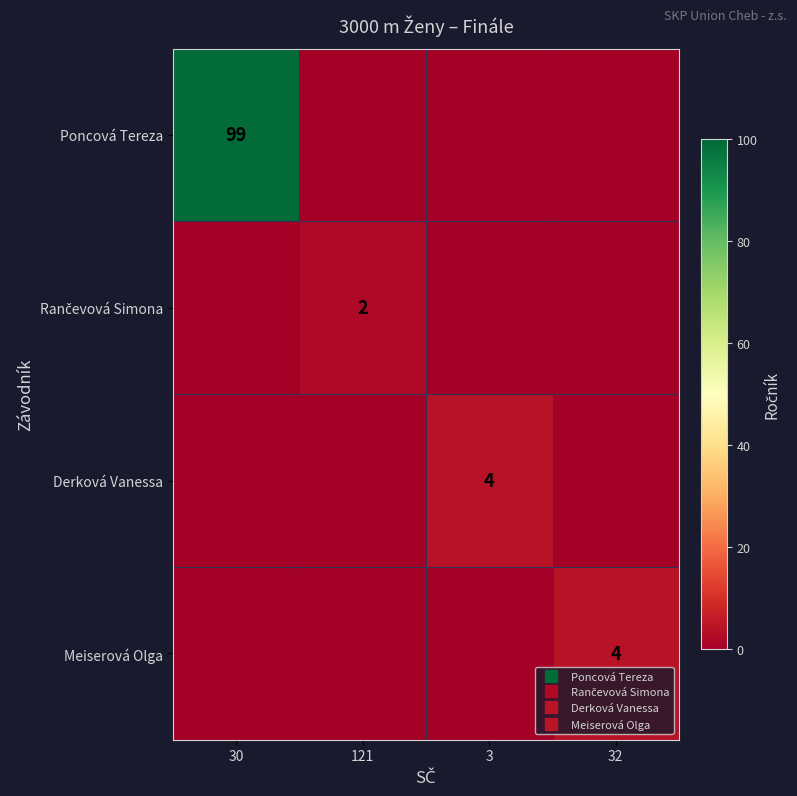

Which series changed the most between 121 and 3?

Derková Vanessa